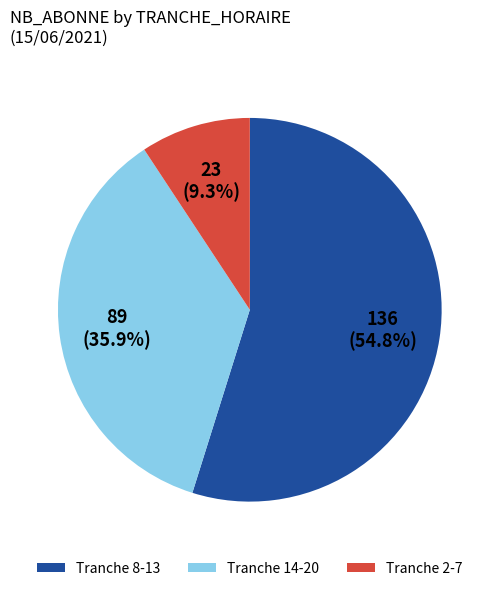

To the nearest percent, what is the average slice percentage?

33%